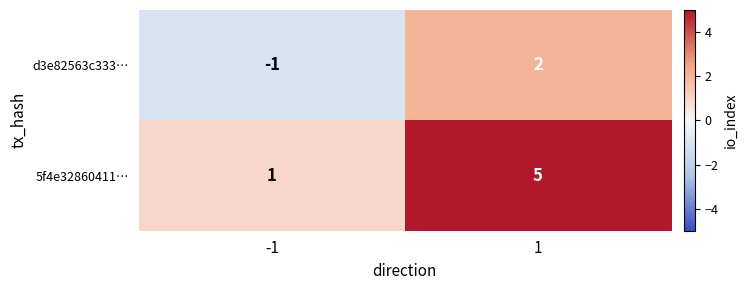

At how many categories does at least one series exceed 2?

1